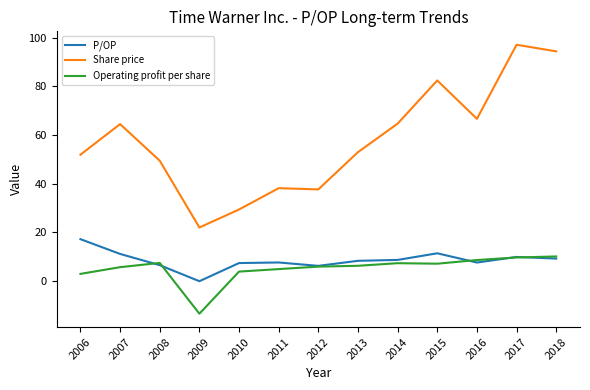

Read the P/OP value at 2008.

6.6